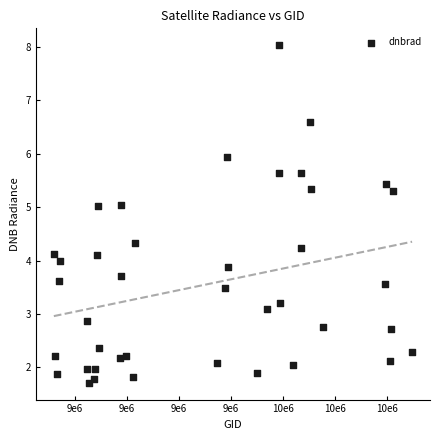

What is the range of Y values (max minus min)?

6.3